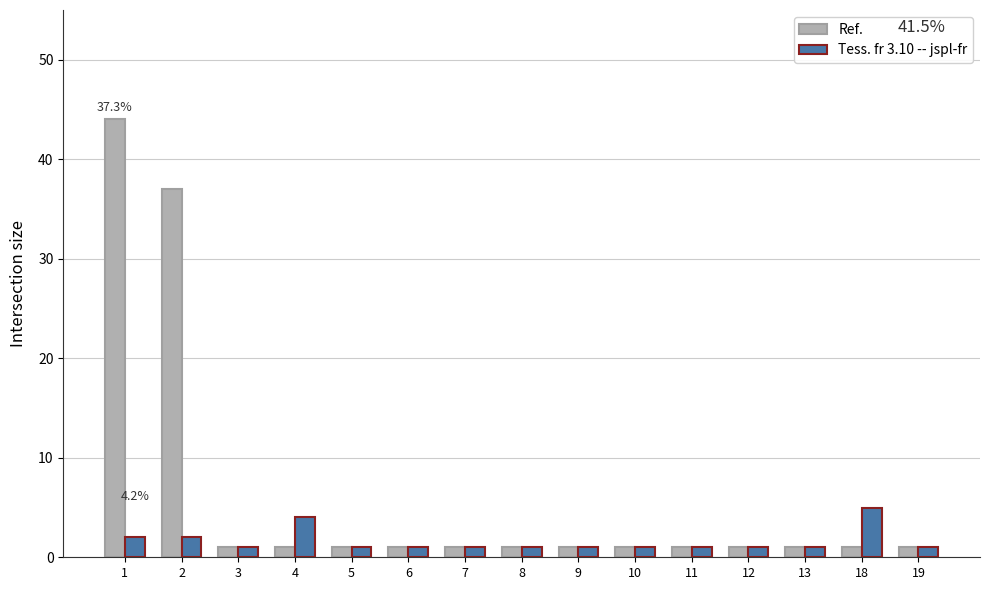

How many bars are there in each group?

2